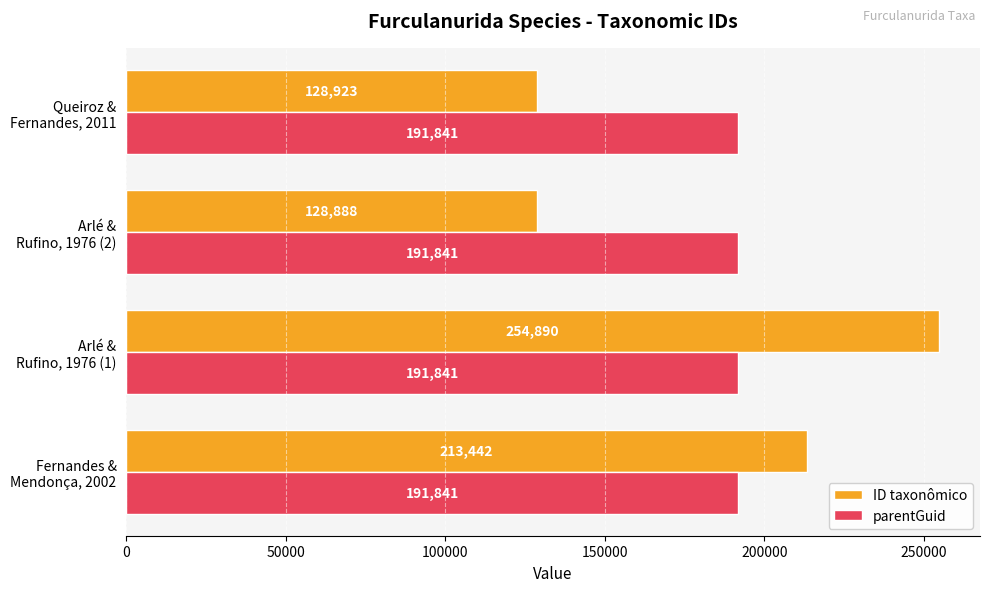

List the series in order of their overall mean, lowest first.

ID taxonômico, parentGuid